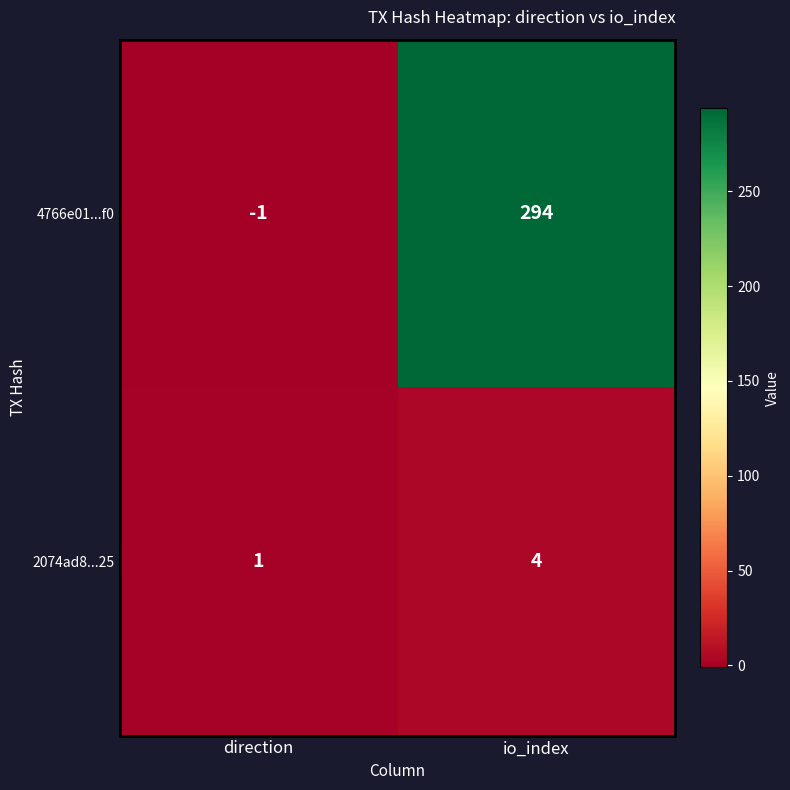

Rank the series by their maximum value, from lowest to highest.

2074ad8...25, 4766e01...f0